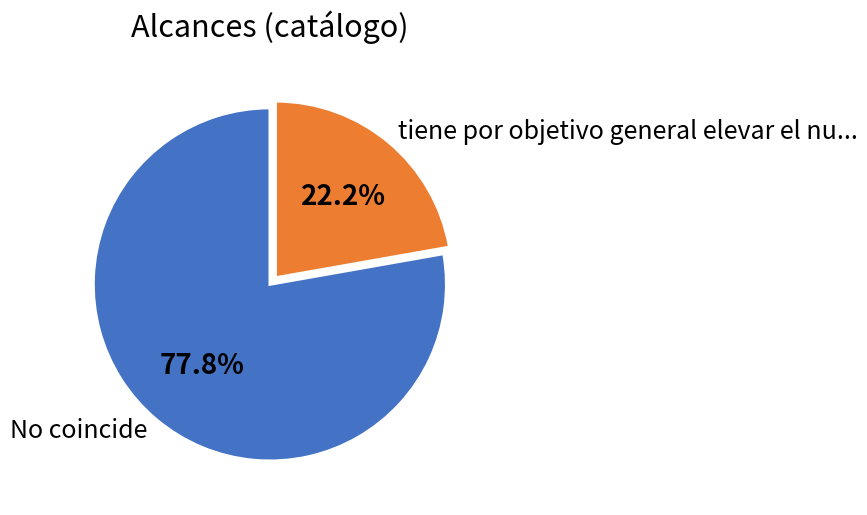

Count the number of slices in the pie.

2